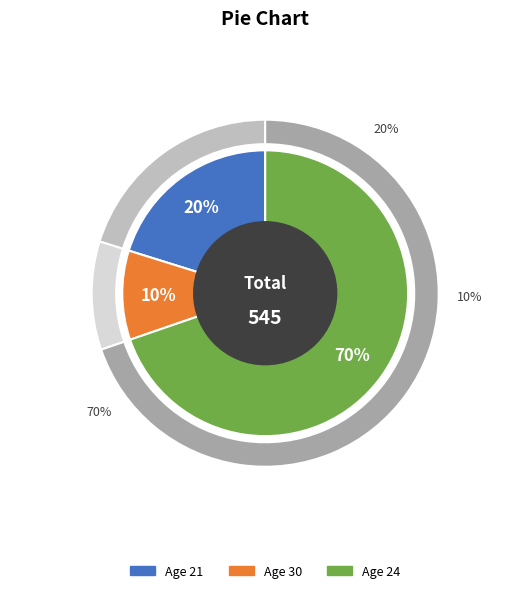

Which slice is the smallest?

30